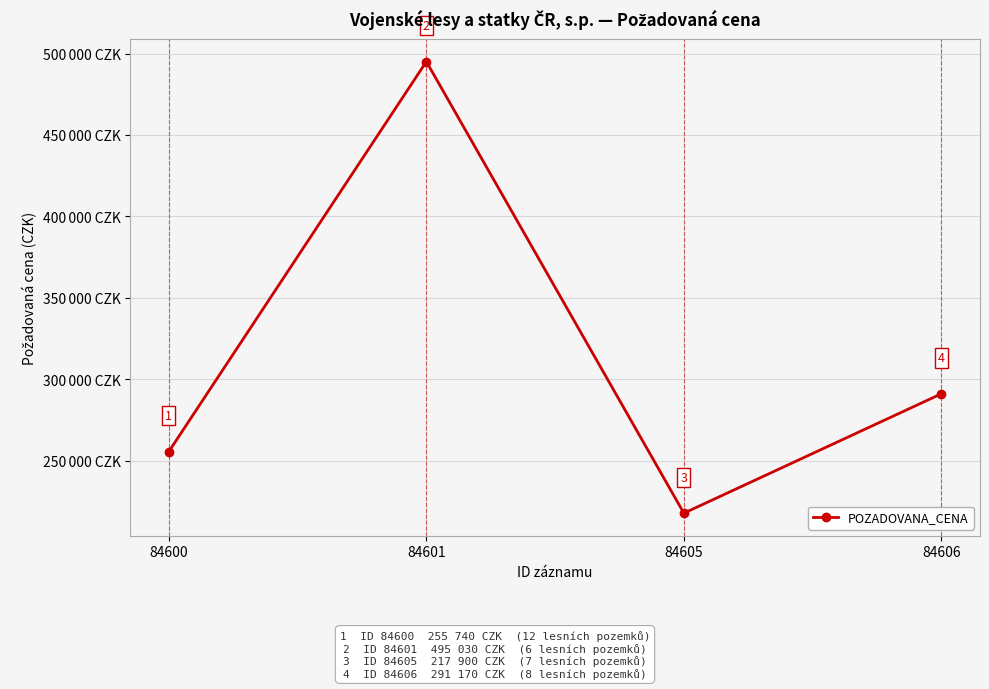

Between 84606 and 84605, which is larger?

84606